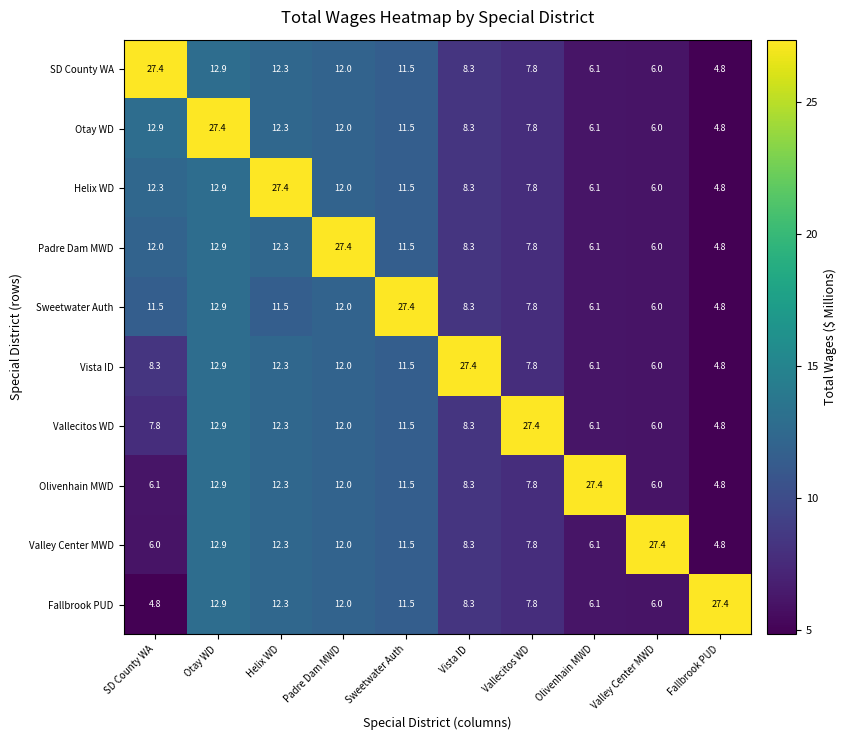

At how many categories does at least one series exceed 12?

10